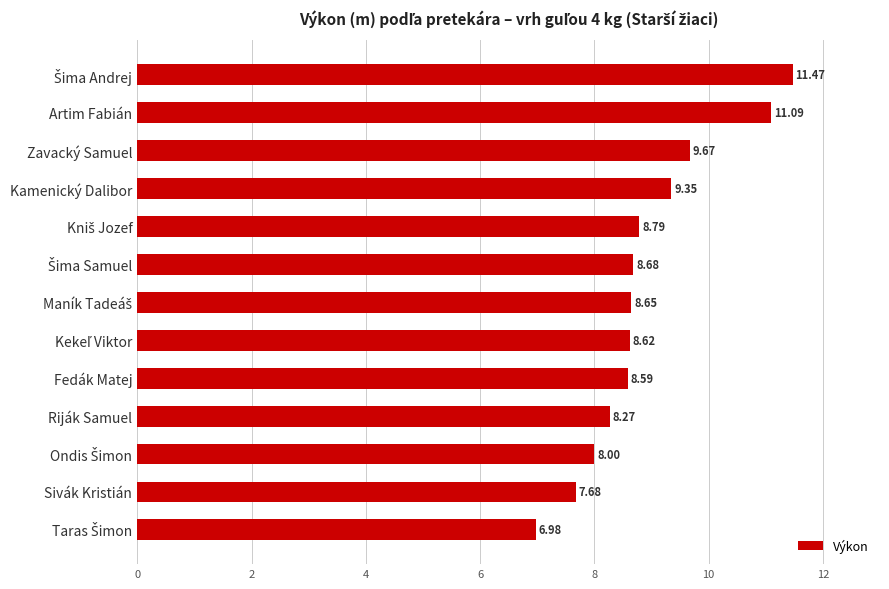

What is the sum of all values?

115.8